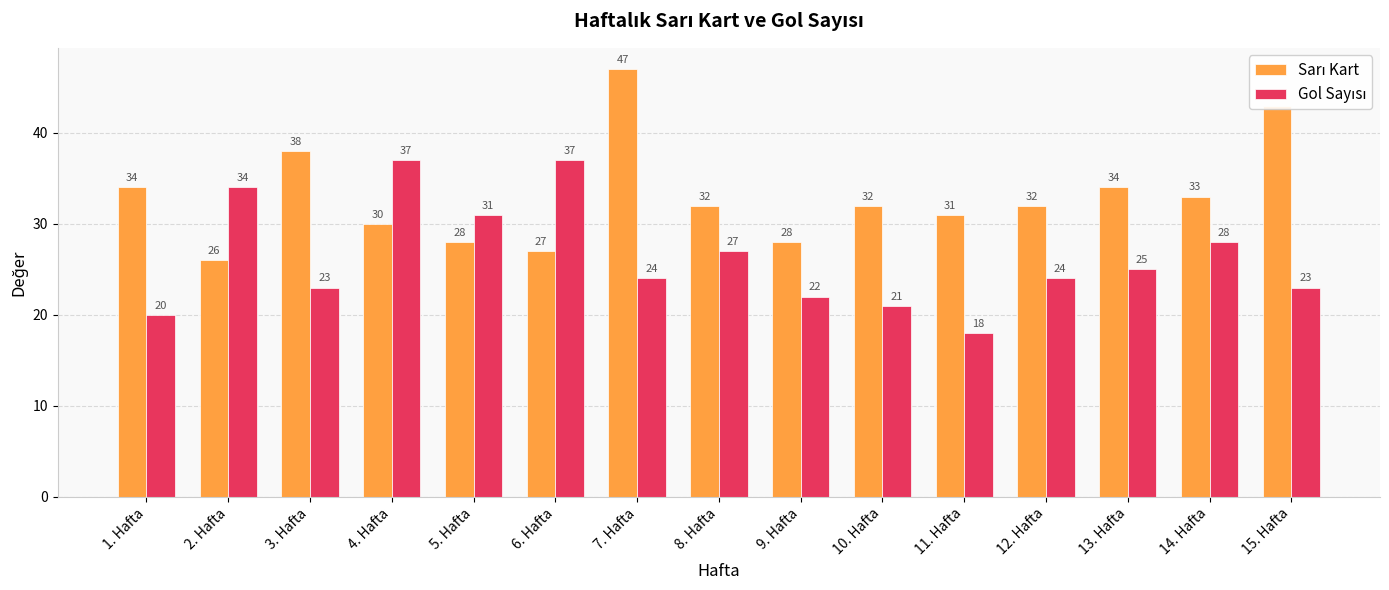

At which category is the sum across all series the highest?

7. Hafta